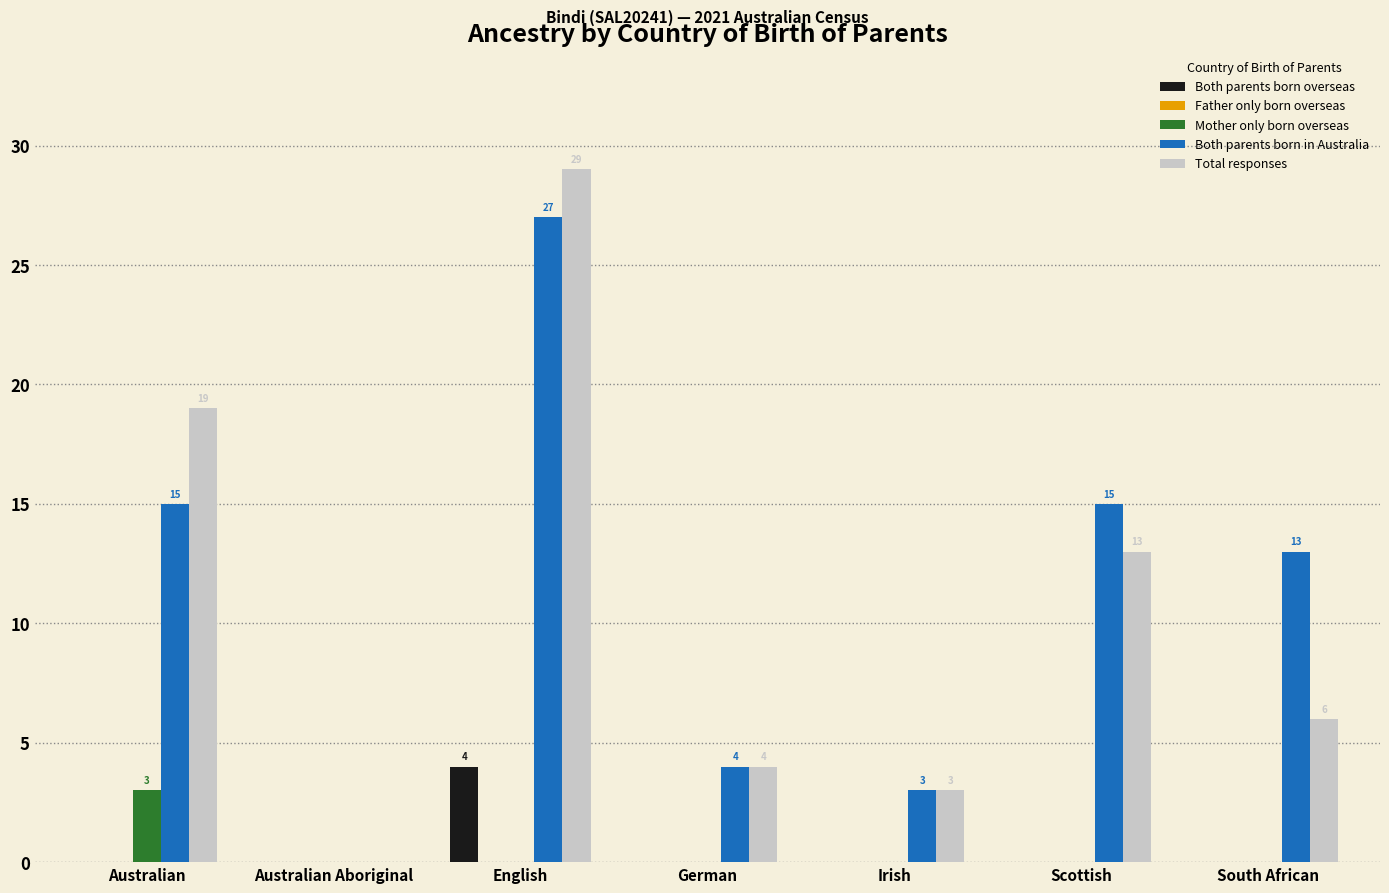

What is the total value across all series at Scottish?

28